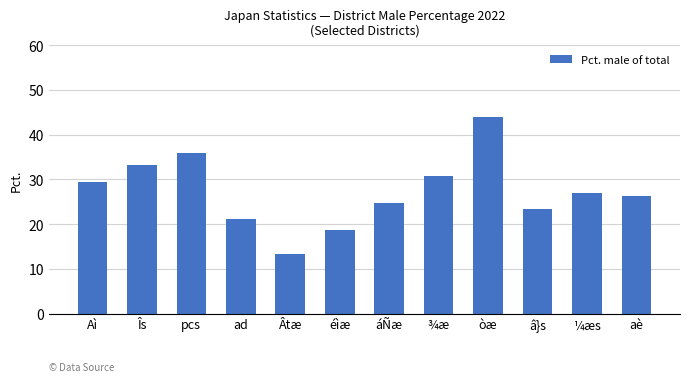

What is the label of the 1st bar from the right?

aè